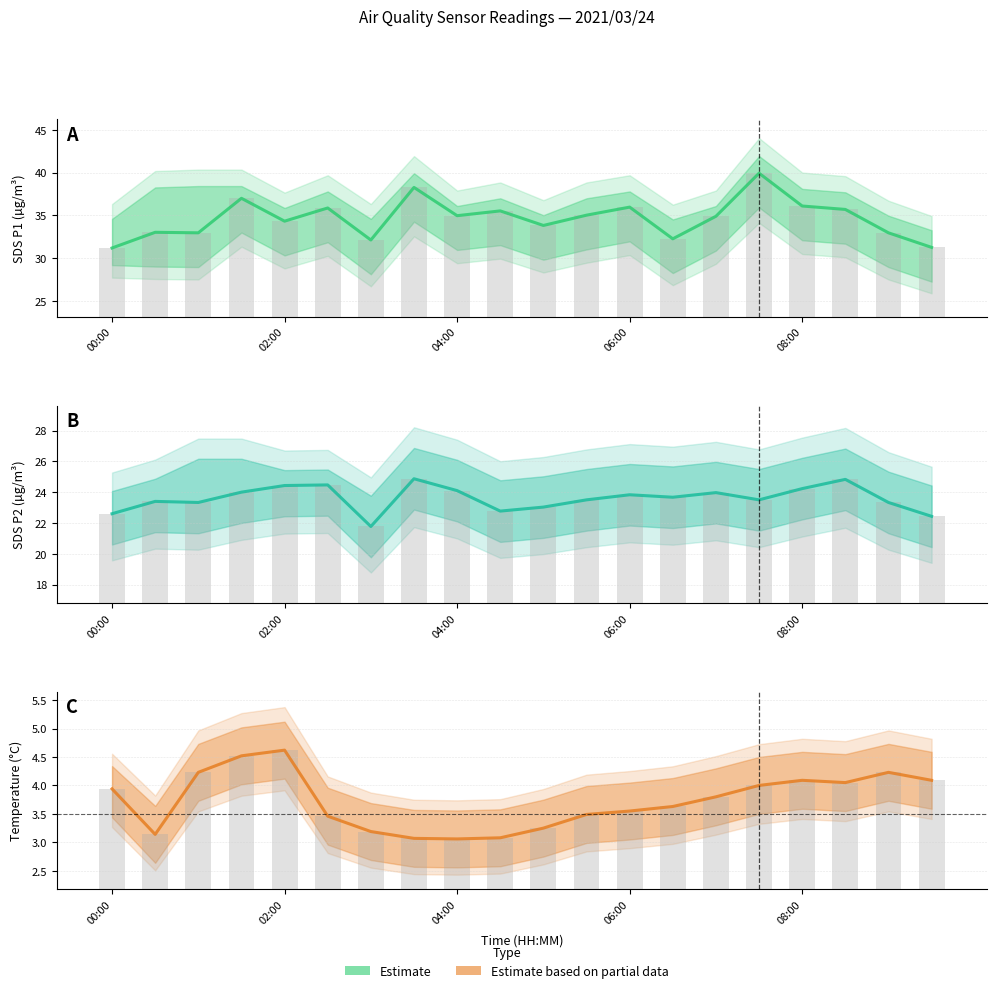

Which series has the widest spread of values?

Estimate